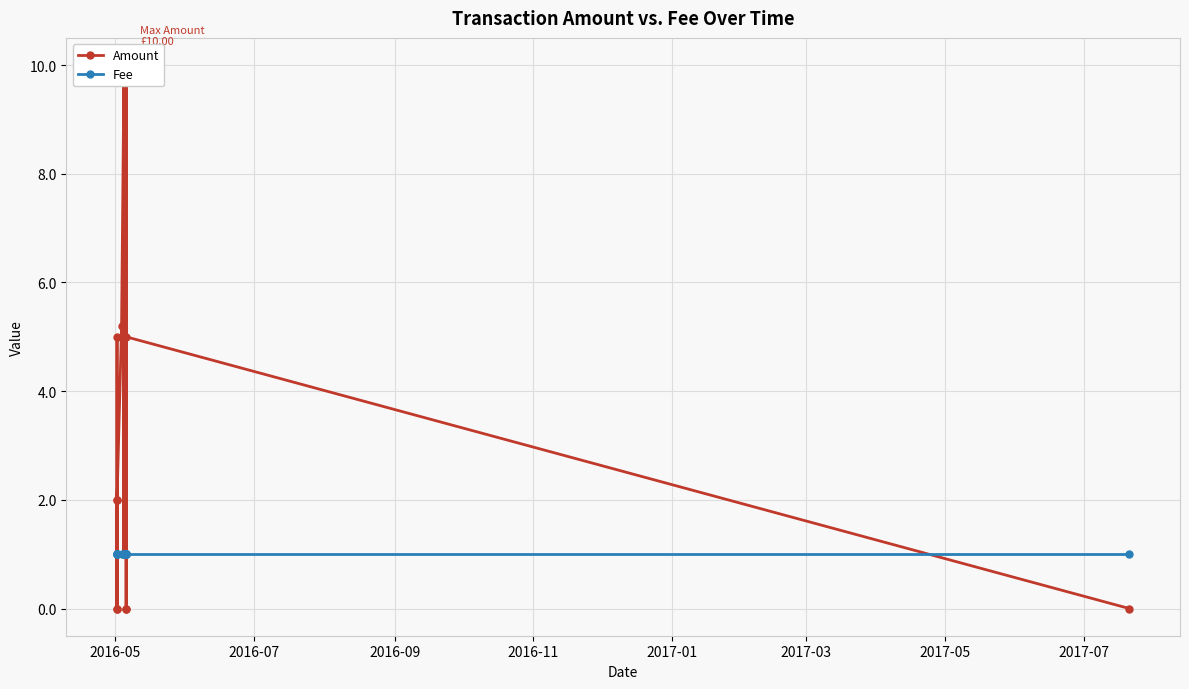

How many times do Amount and Fee cross each other?

6